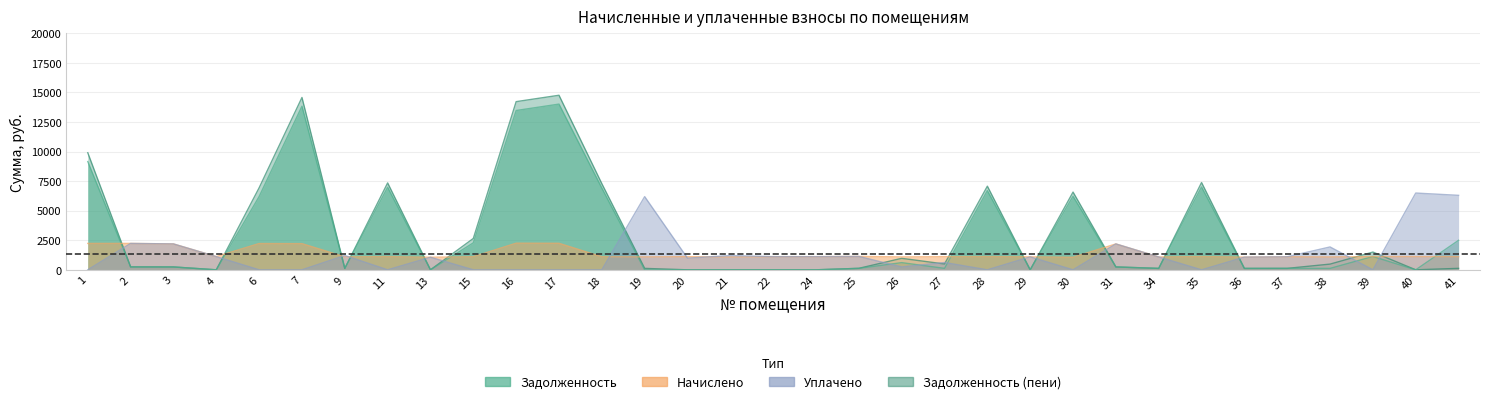

Between which two adjacent categories do задолженность and начислено first intersect?

1 and 2